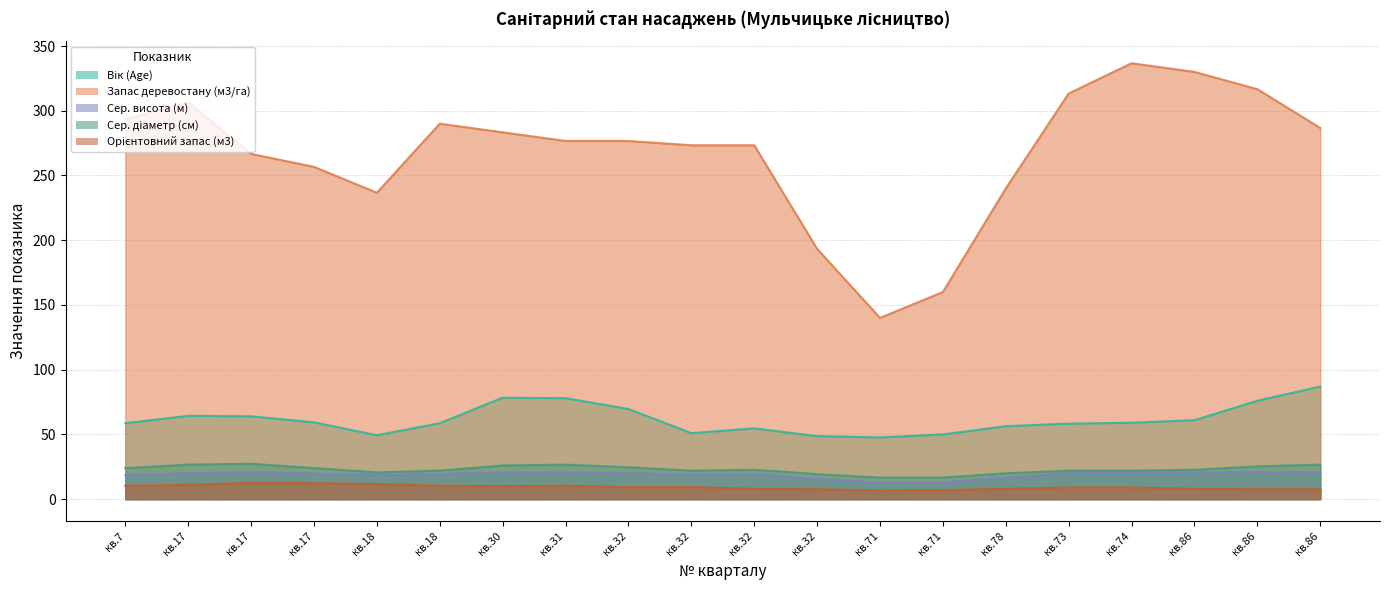

Does the chart display data point markers on the line(s)?

No